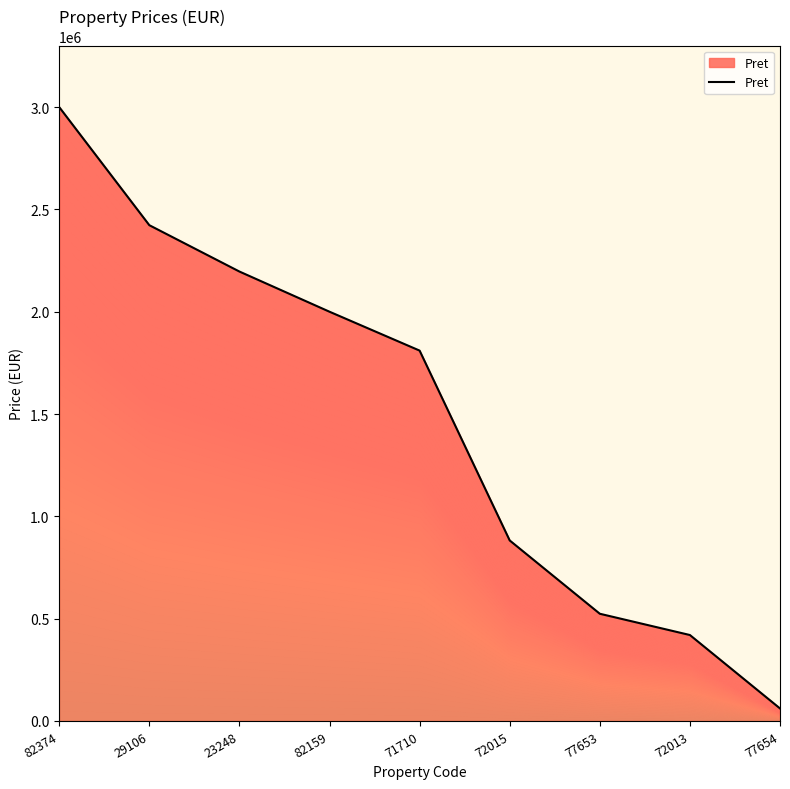

Reading right to left, extract all data points from this chart.

61200	420000	523950	882184	1810000	2000000	2196400	2422930	3000000